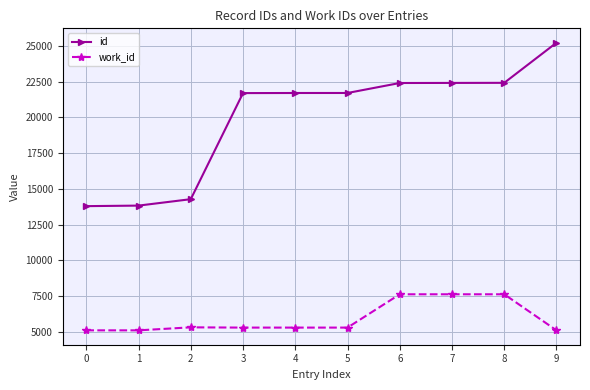

Is it true that id equals 13796 at 0?

True